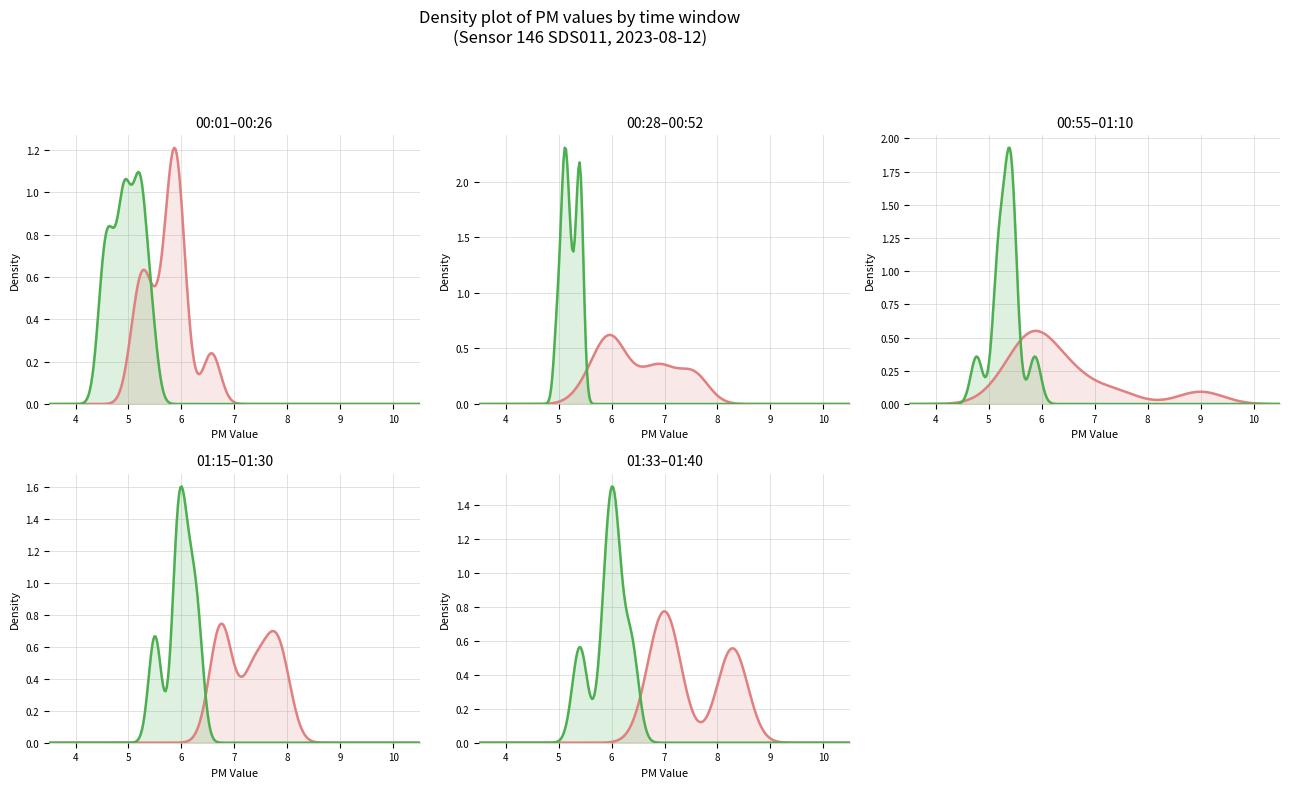

What is the average value of the P2 series?

5.4